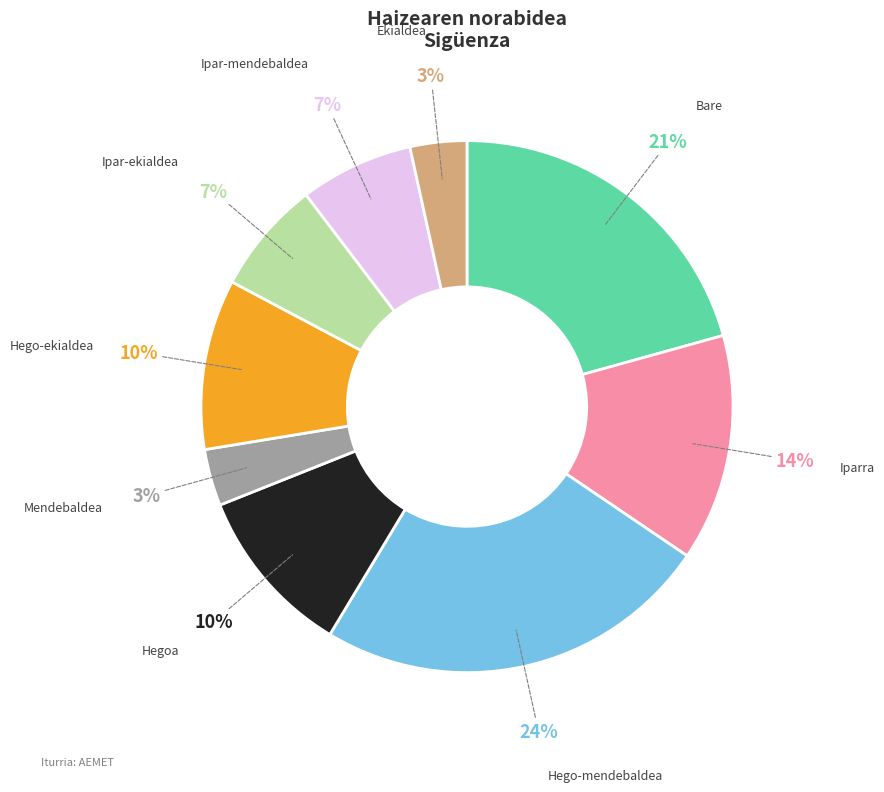

Does any single category account for the majority?

No